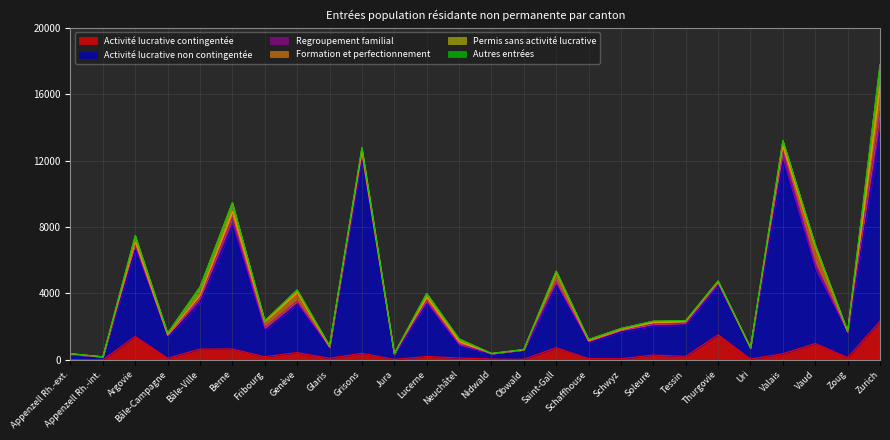

How many interior local peaks does the Formation et perfectionnement series have?

9